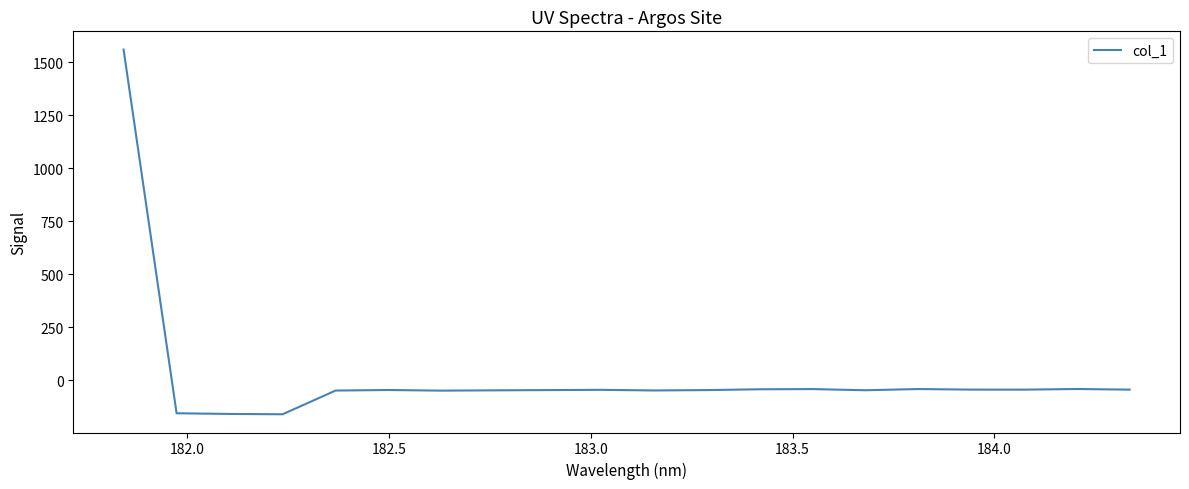

What is the minimum value shown in the chart?

-159.9